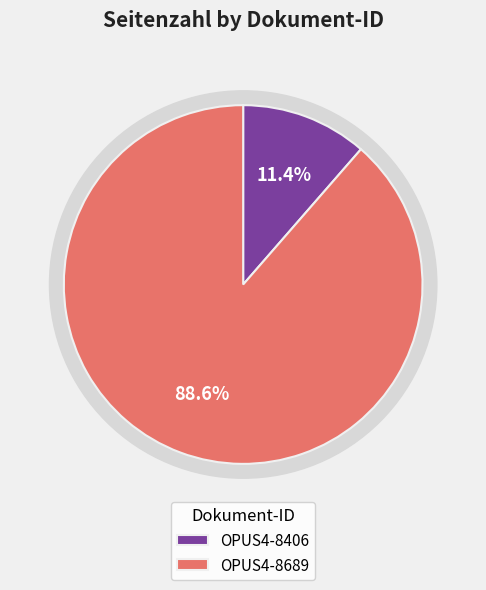

Combined, do OPUS4-8406 and OPUS4-8689 account for over 50%?

Yes